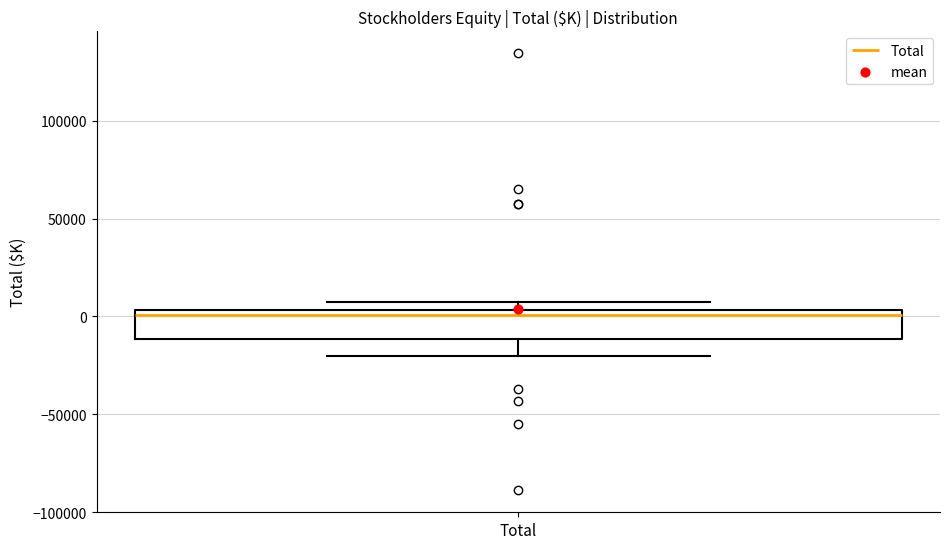

Read this box plot against the y-axis: the position of the median line, the range covered by the box, and the ends of both whiskers. The values are not printed on the chart, so give them approximately, as read against the axis.

median 0, box -10000 to 5000, whiskers -20000 to 5000 (just above the box's upper edge)